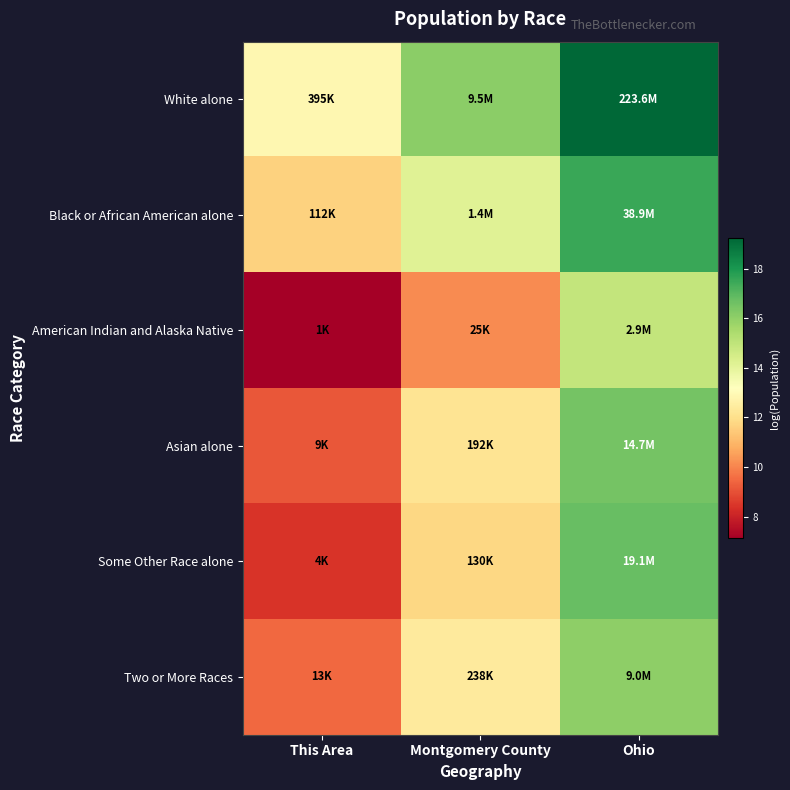

Between Ohio and This Area, which is larger?

Ohio